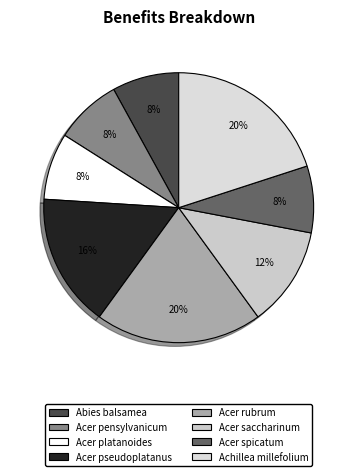

The Acer saccharinum slice represents 1% of the pie. True or false?

False